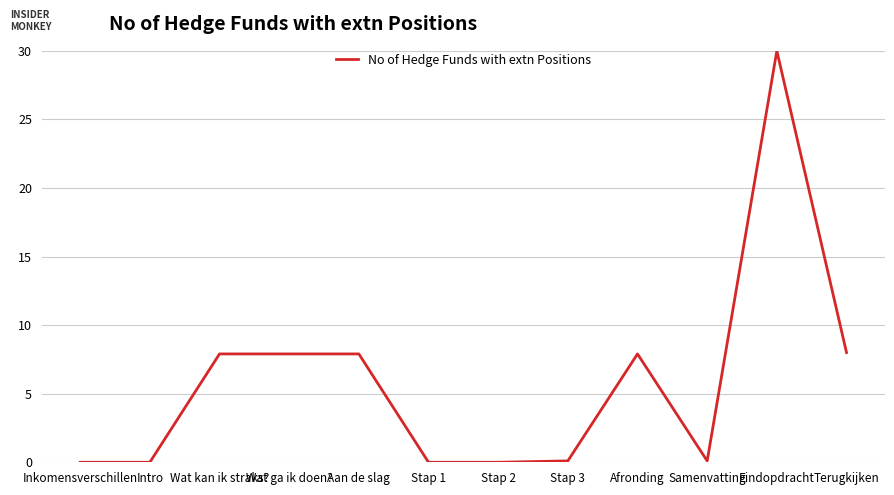

Count the number of categories in the chart.

12